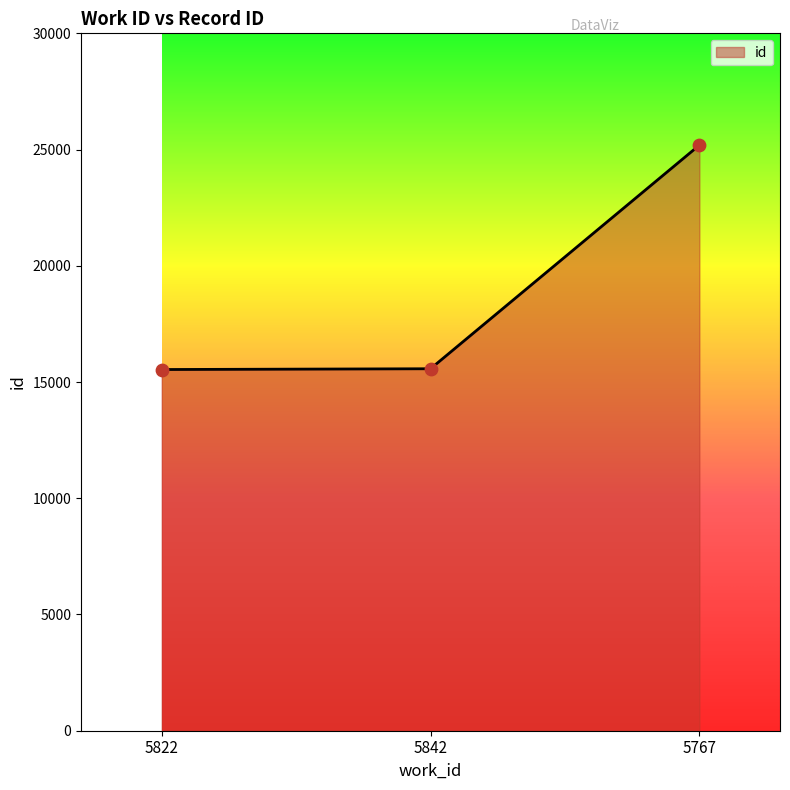

What is the change in value from 5842 to 5767?

+9619